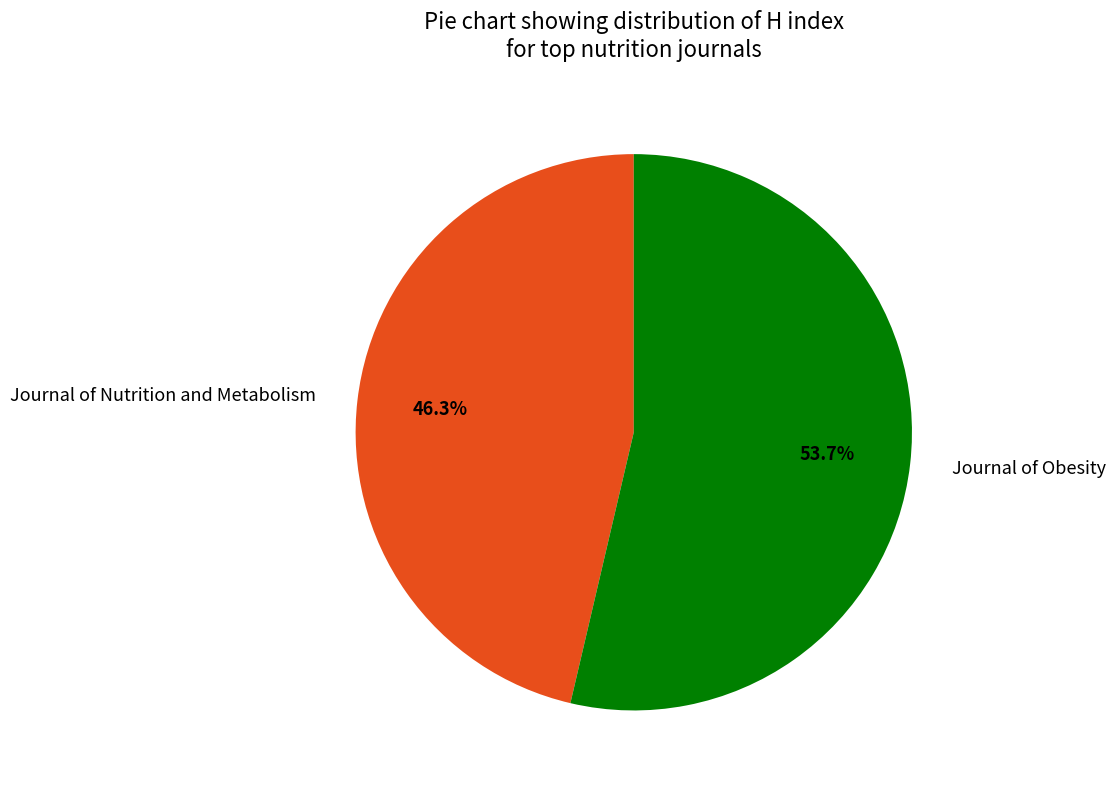

To the nearest percent, what is the difference between the largest and smallest slice percentages?

7%